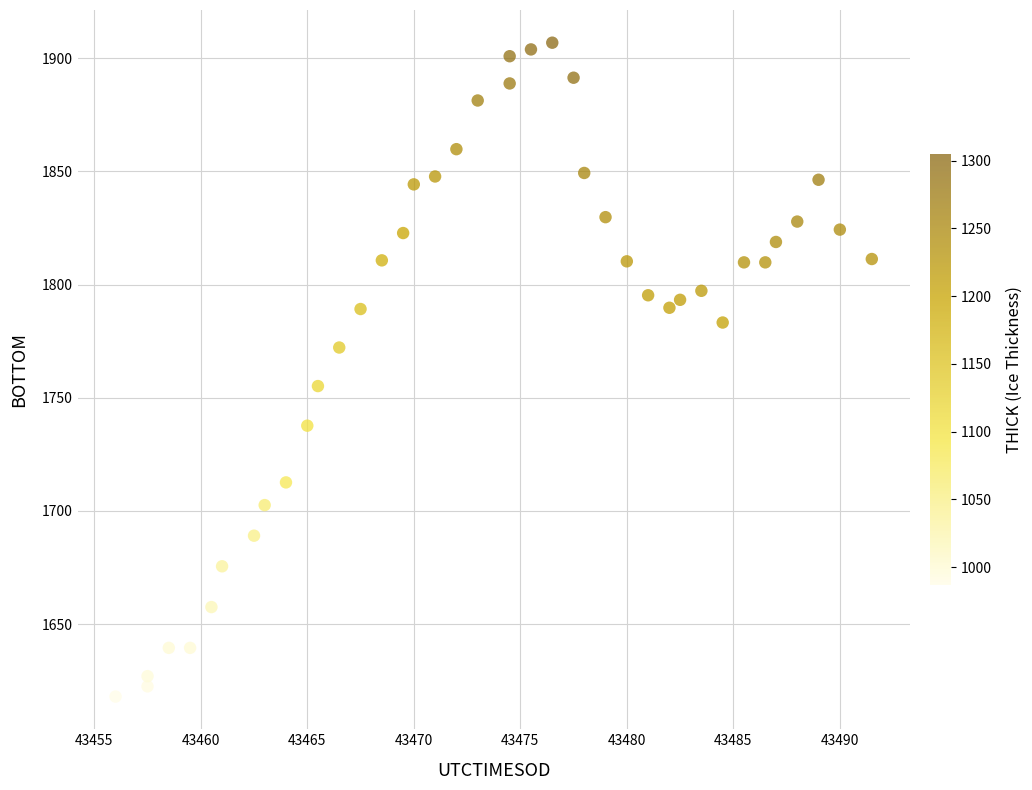

What is the range of Y values (max minus min)?

288.8